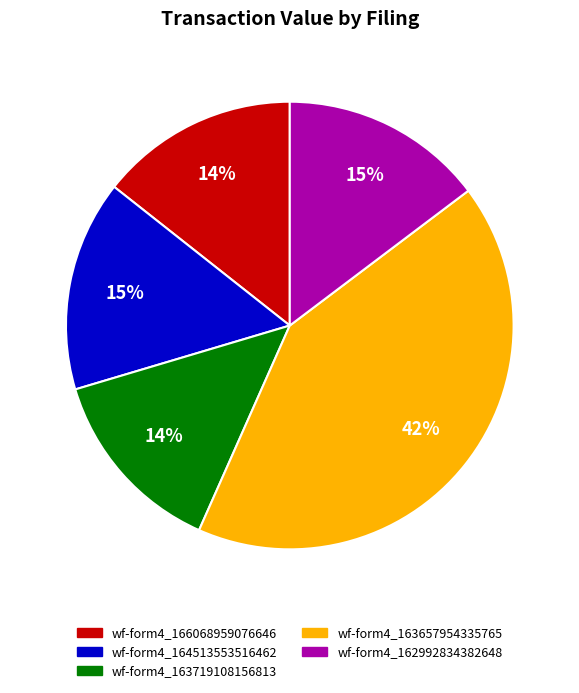

Does any single category account for the majority?

No